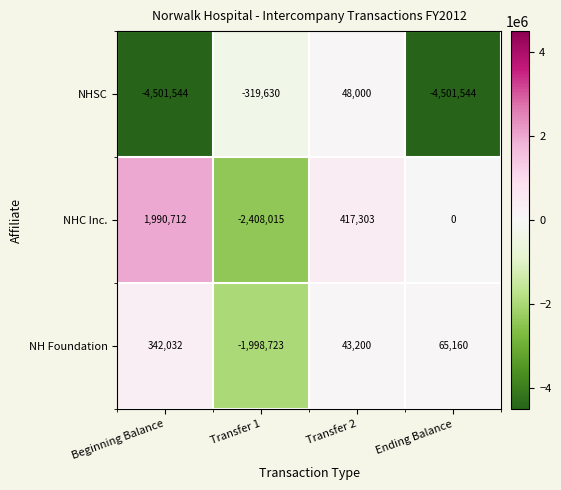

What is the average value of the NH Foundation series?

-387083